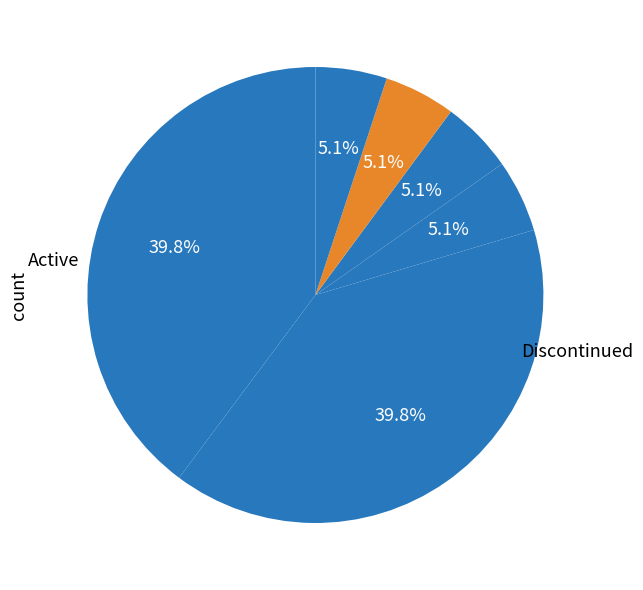

Count the number of slices in the pie.

6